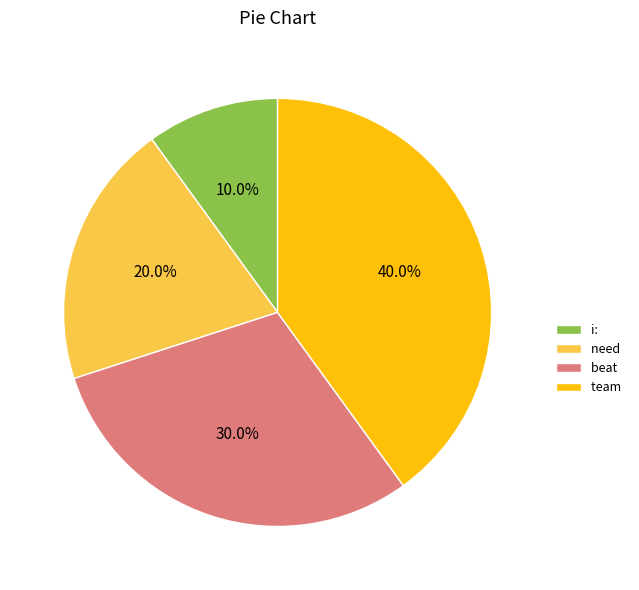

Does beat represent more than half of the total?

No